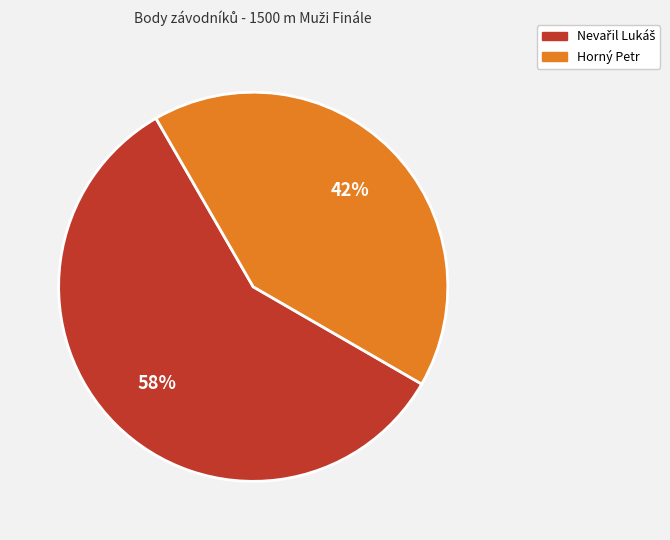

Which slice is the smallest?

Horný Petr